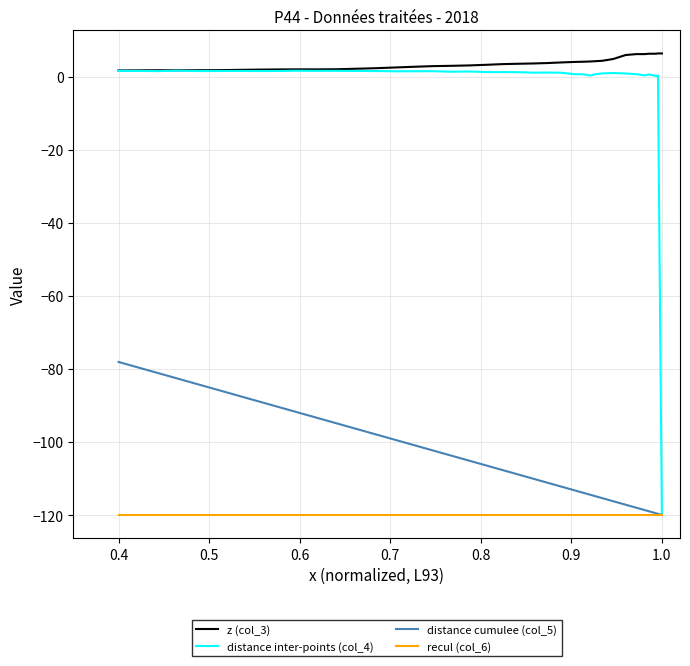

True or false: z (col_3) and recul (col_6) cross at least once.

False